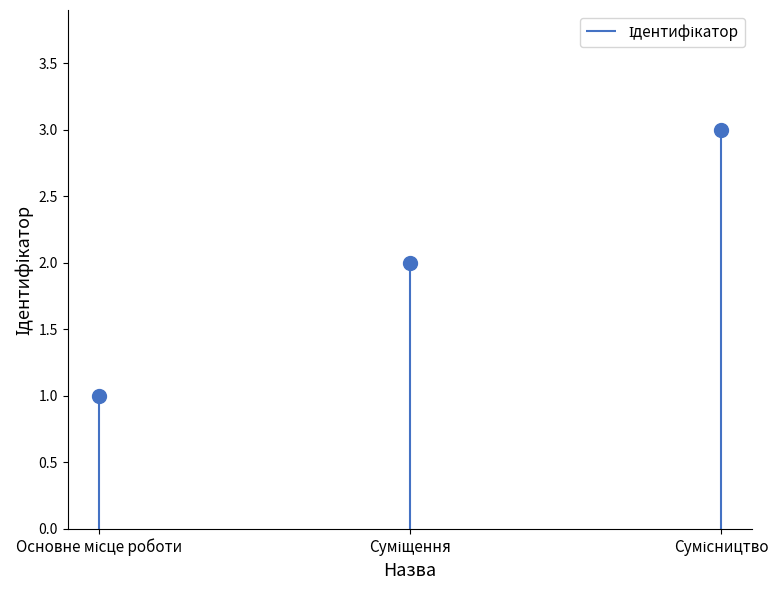

How many lines are shown in the chart?

1